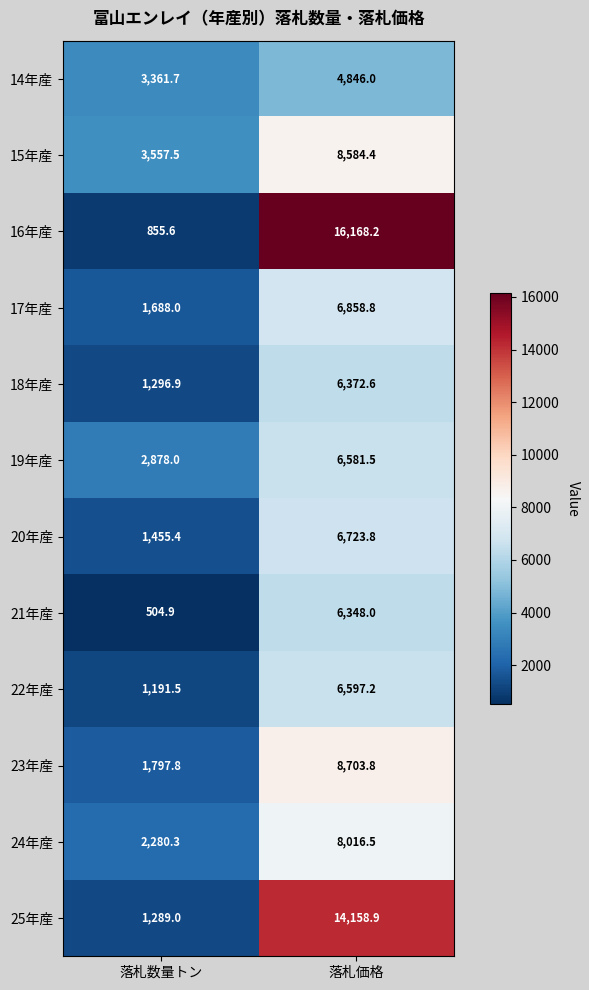

At which label does 17年産 first exceed 6858?

落札価格